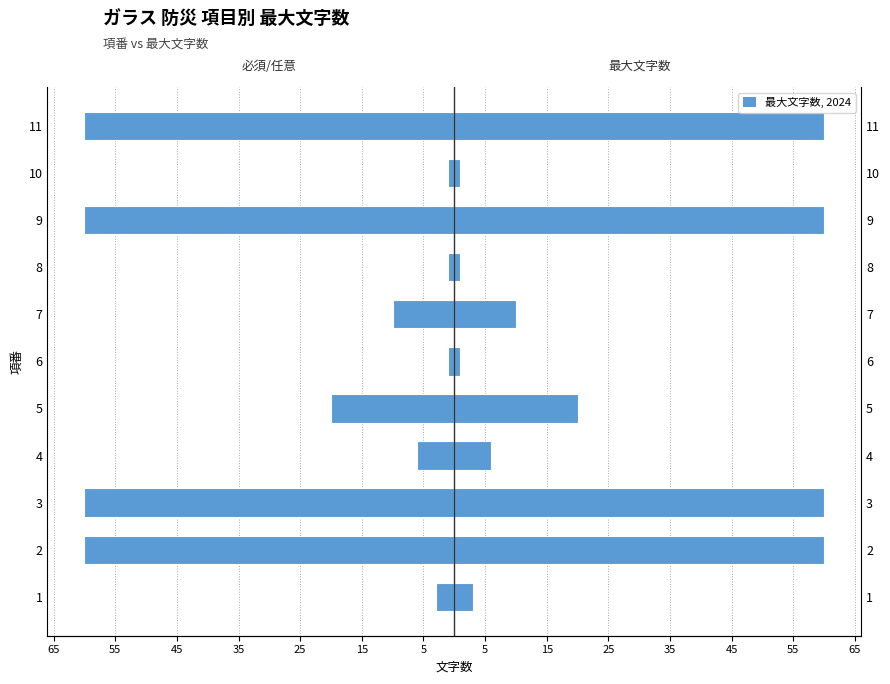

List the series in order of their overall mean, lowest first.

最大文字数(左), 最大文字数(右)